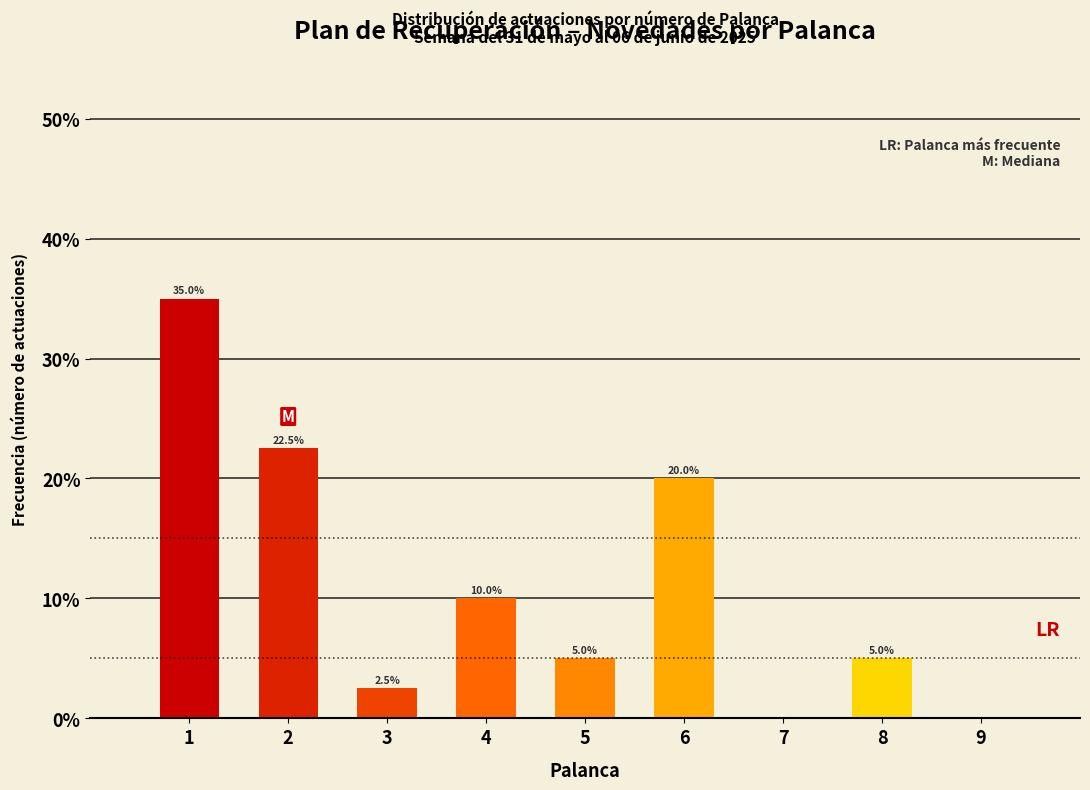

Over which range of the x-axis is the bar tallest?

0.5 to 1.5